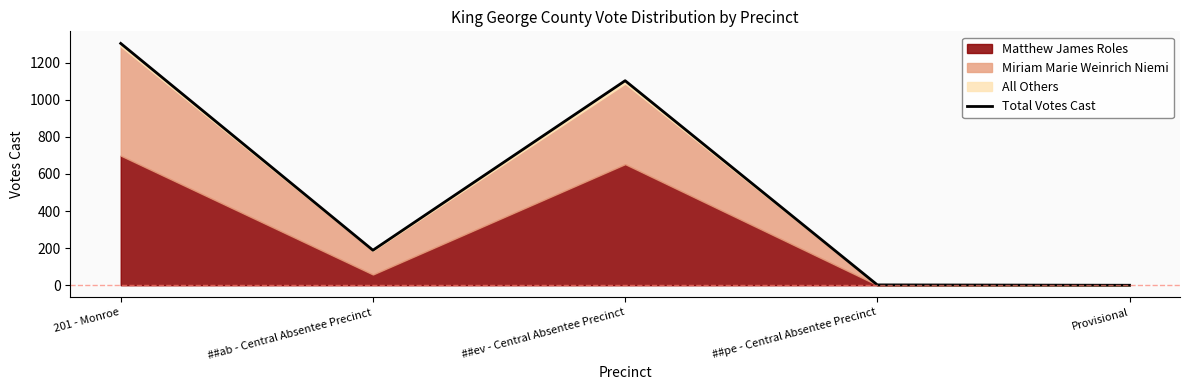

Approximately how many times larger is the value at 201 - Monroe compared to ##ab - Central Absentee Precinct?

6.9